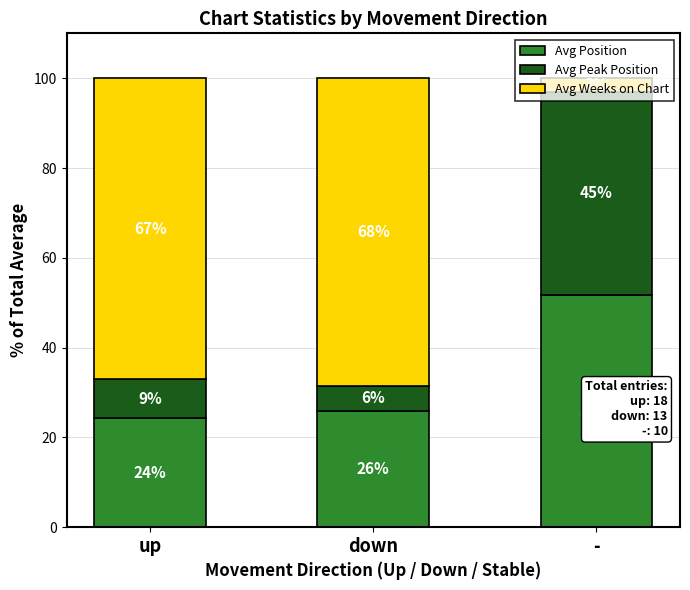

Are the bars horizontal?

No